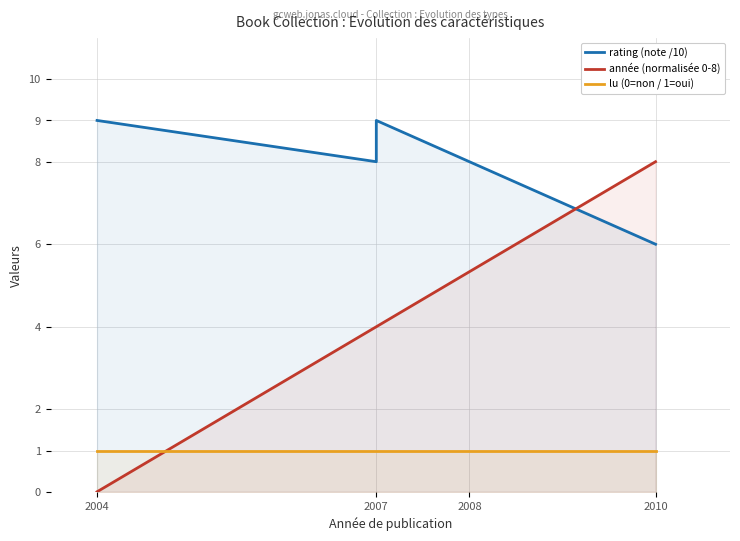

What is the maximum value for rating (note /10)?

9.0